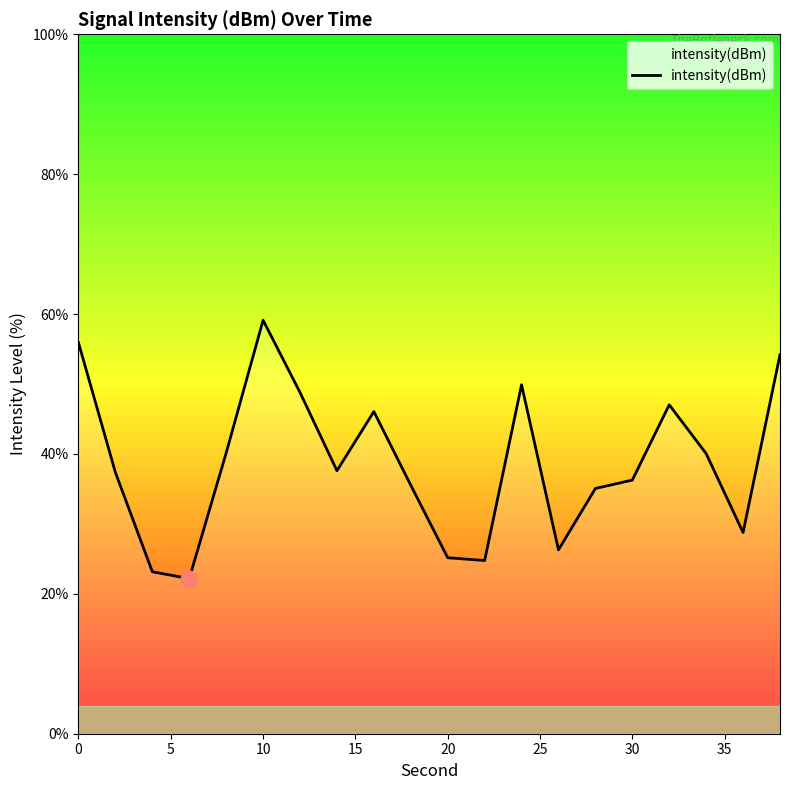

How many interior local valleys (lower than both neighbors) does the data have?

5